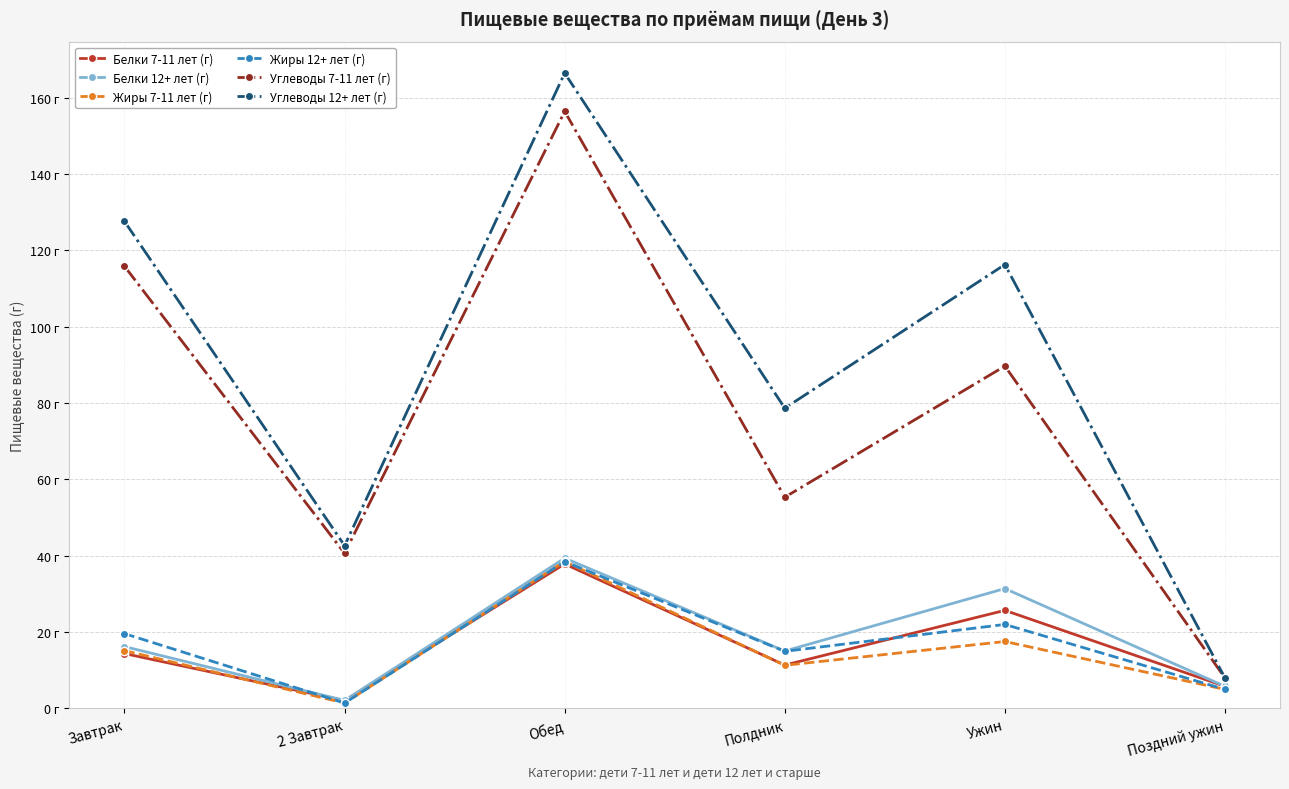

What are all the series names shown in the legend?

Белки 7-11 лет (г), Белки 12+ лет (г), Жиры 7-11 лет (г), Жиры 12+ лет (г), Углеводы 7-11 лет (г), Углеводы 12+ лет (г)